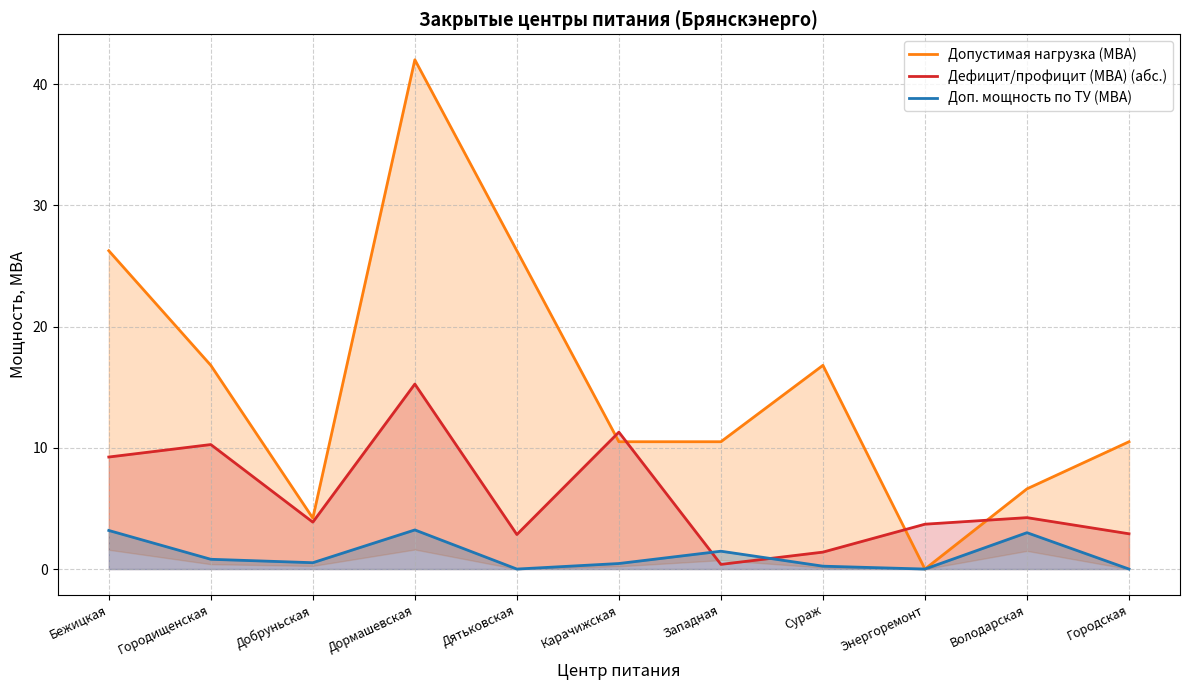

List the labels in order of Доп. мощность по ТУ (МВА) value, largest first.

Дормашевская, Бежицкая, Володарская, Западная, Городищенская, Добруньская, Карачижская, Сураж, Дятьковская, Энергоремонт, Городская